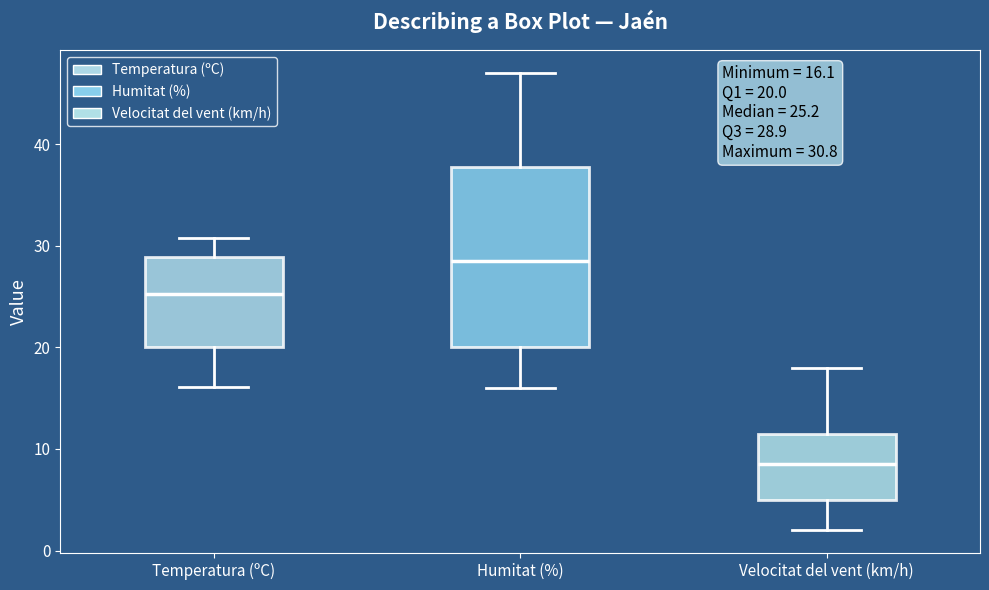

Comparing the boxes themselves (not the whiskers), which one is the tallest?

Humitat (%)